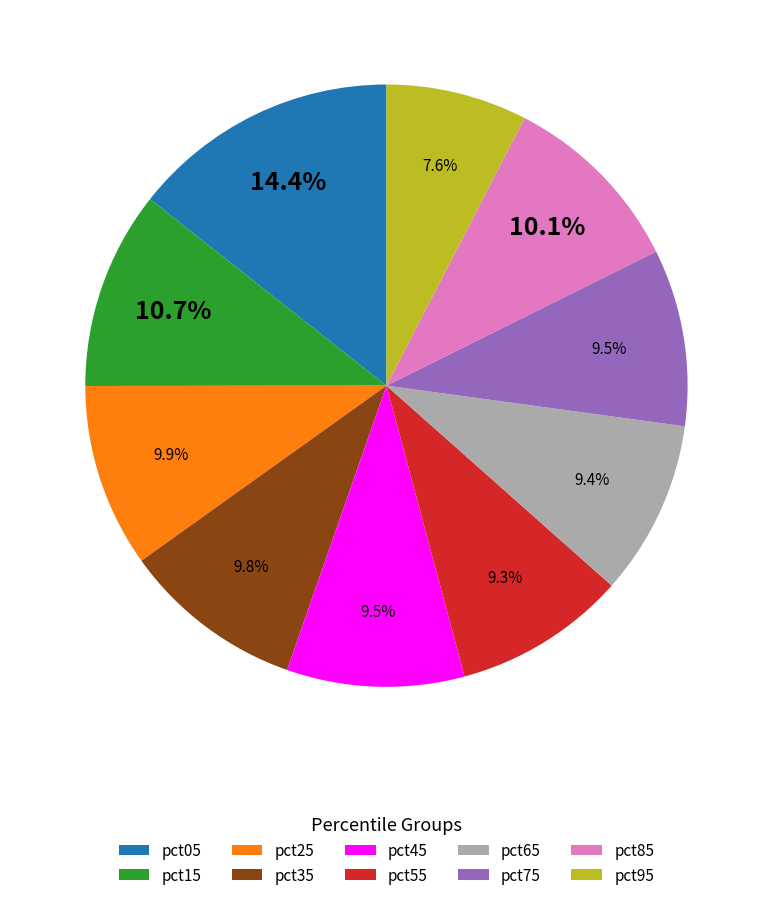

What portion of the pie excludes pct45?

90.5%